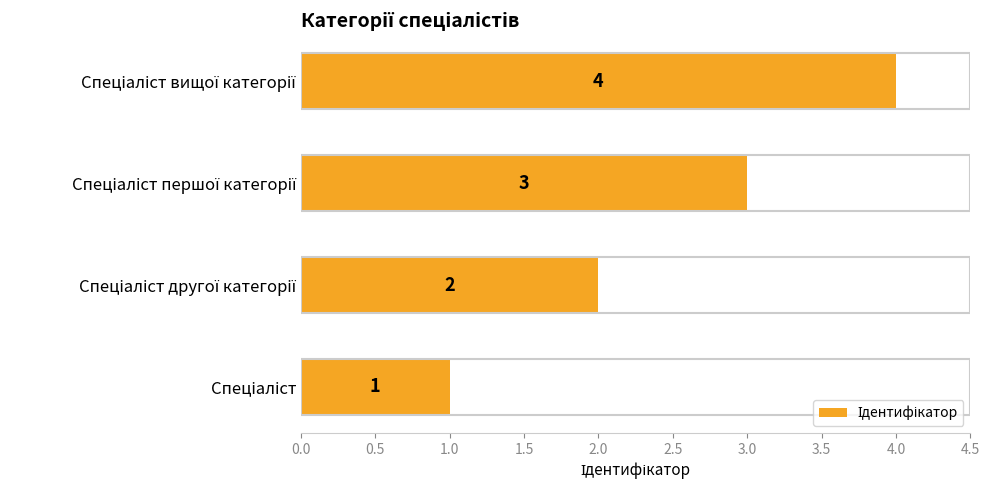

What is the difference between the maximum and minimum values?

3